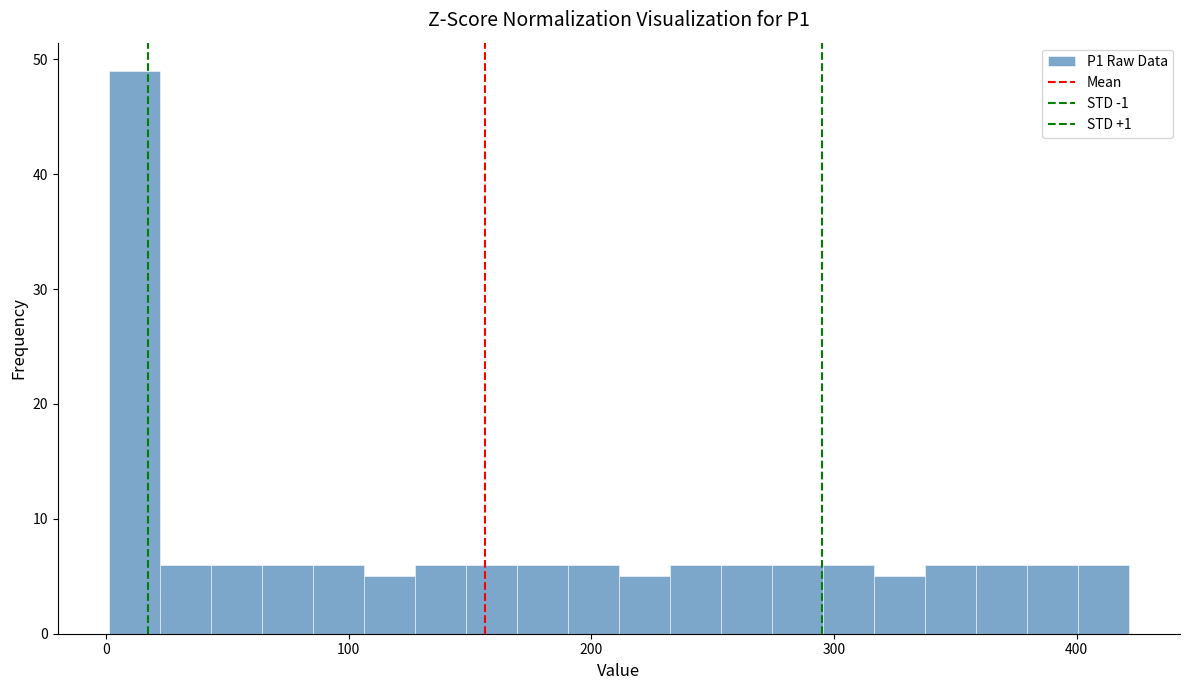

Around what value on the x-axis is the tallest bar? Give the approximate position of its centre, as read against the axis.

10